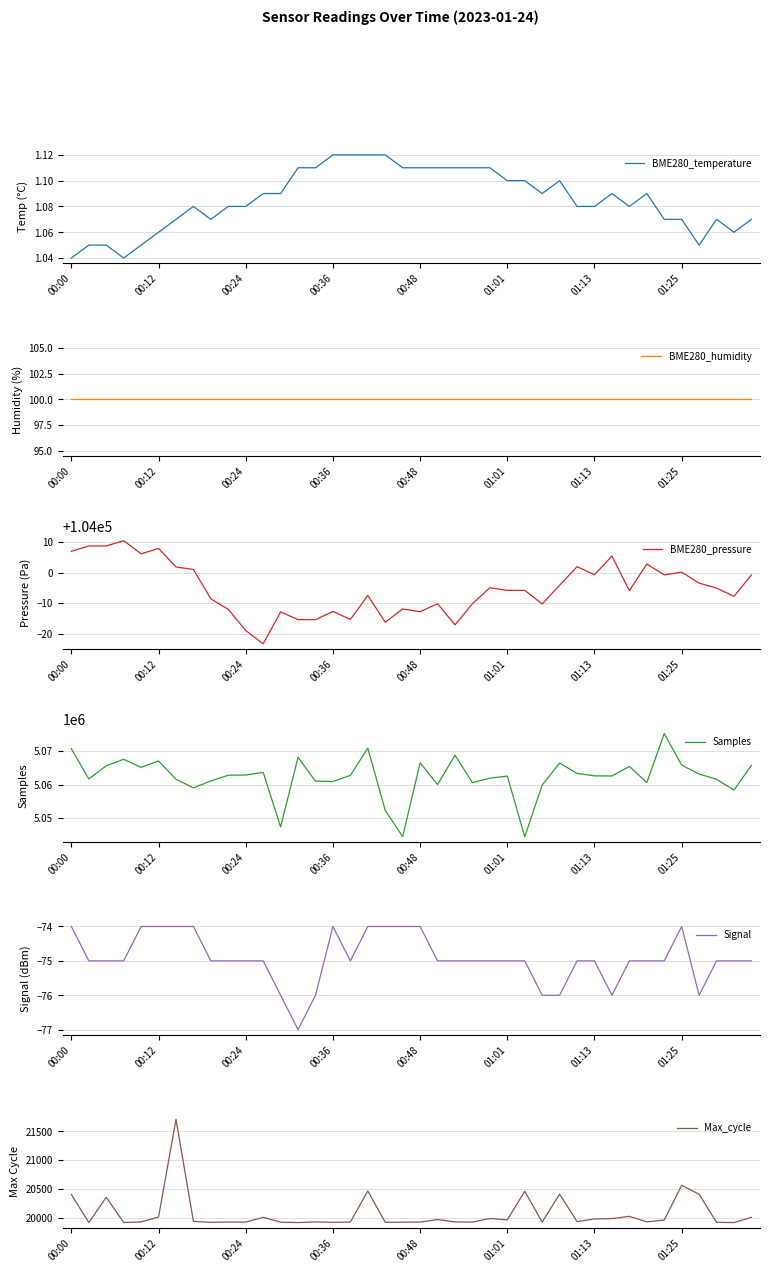

What is the maximum value for BME280_pressure?

104010.4